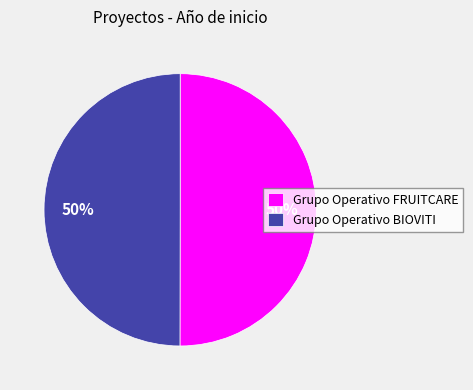

To the nearest percent, what percentage of the pie is Grupo Operativo FRUITCARE?

50%